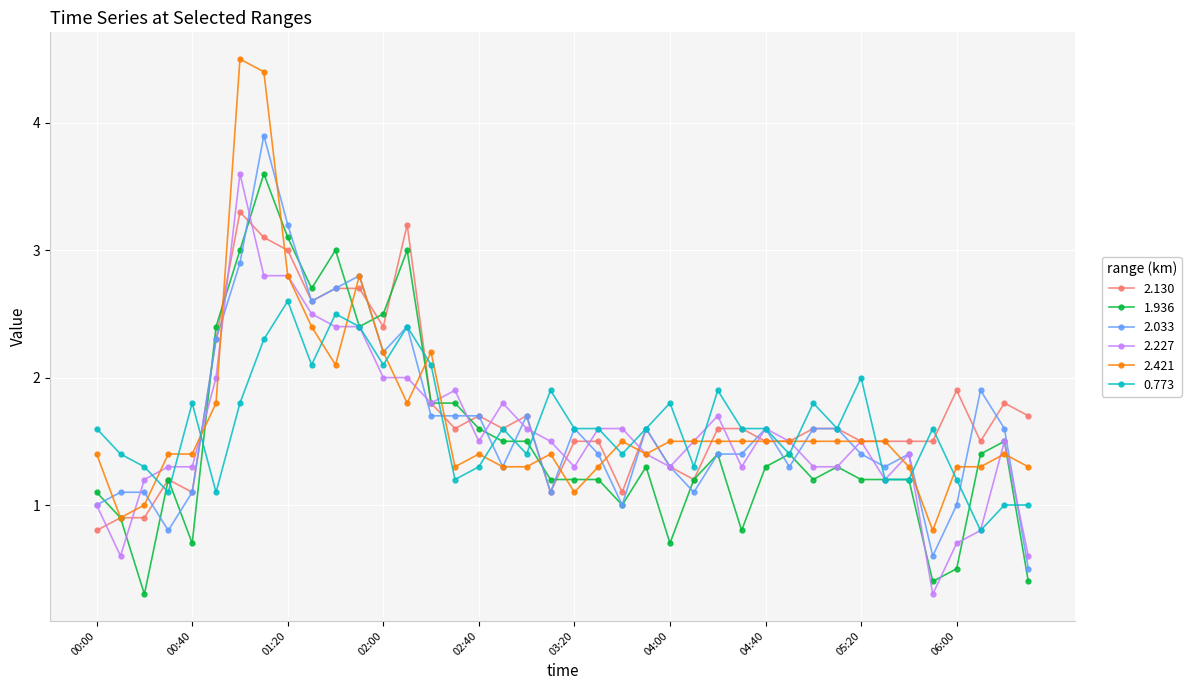

What is the highest value of the 2.421 series?

4.5